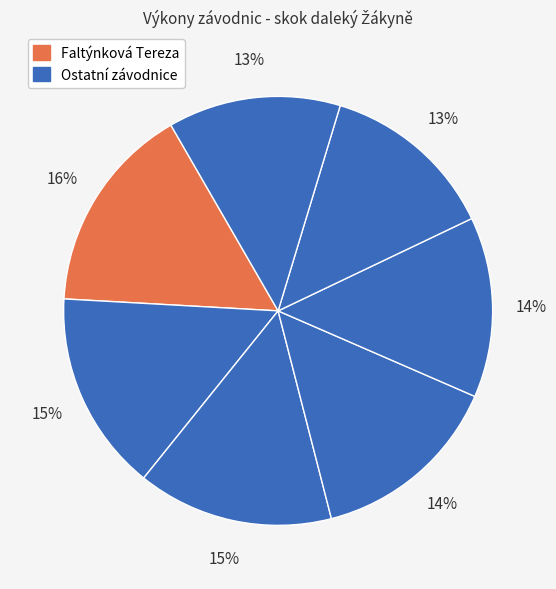

How many segments does this pie chart have?

7